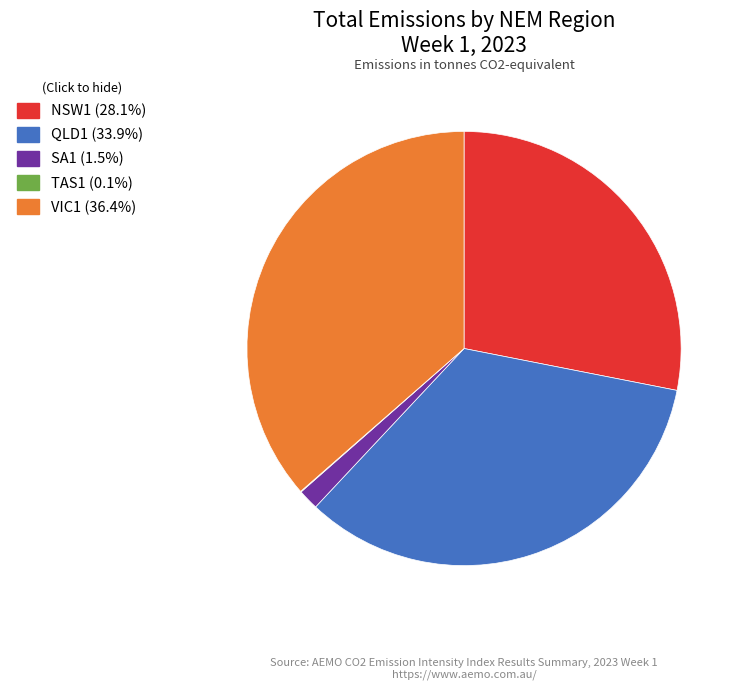

Is VIC1 (36.4%) the majority of the pie?

No